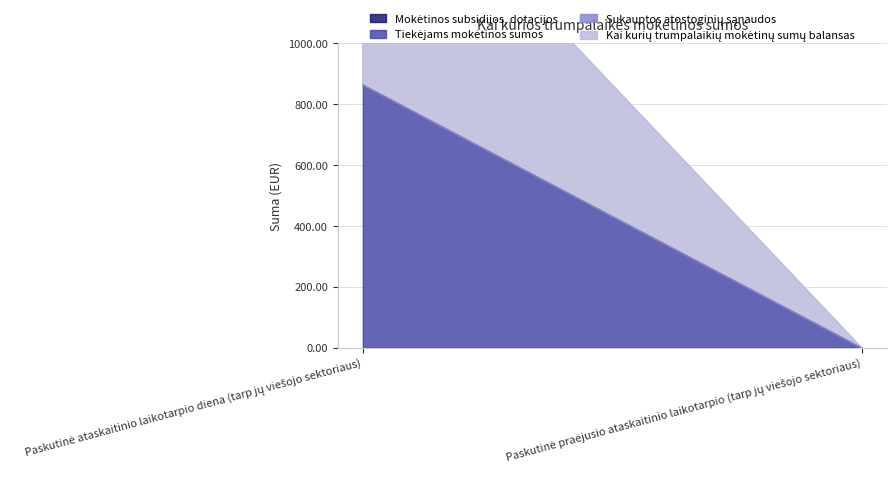

How many values in the Tiekėjams mokėtinos sumos series exceed 864?

1